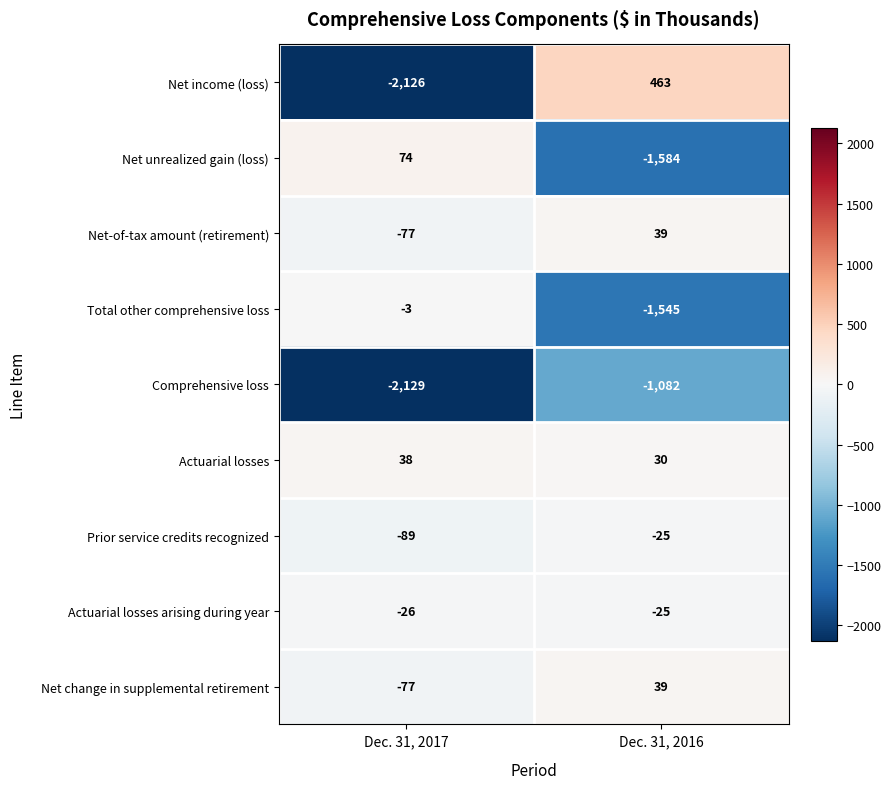

The value of Net unrealized gain (loss) at Dec. 31, 2016 is -1584. True or false?

True